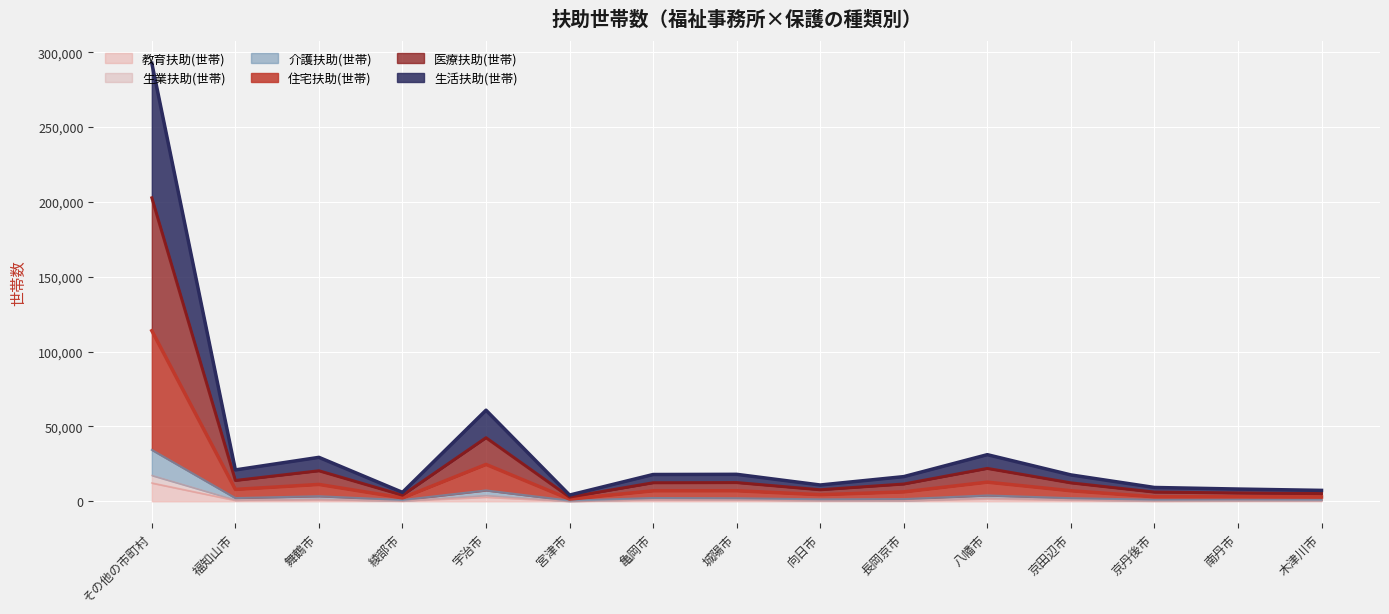

At which category is the sum across all series the highest?

その他の市町村